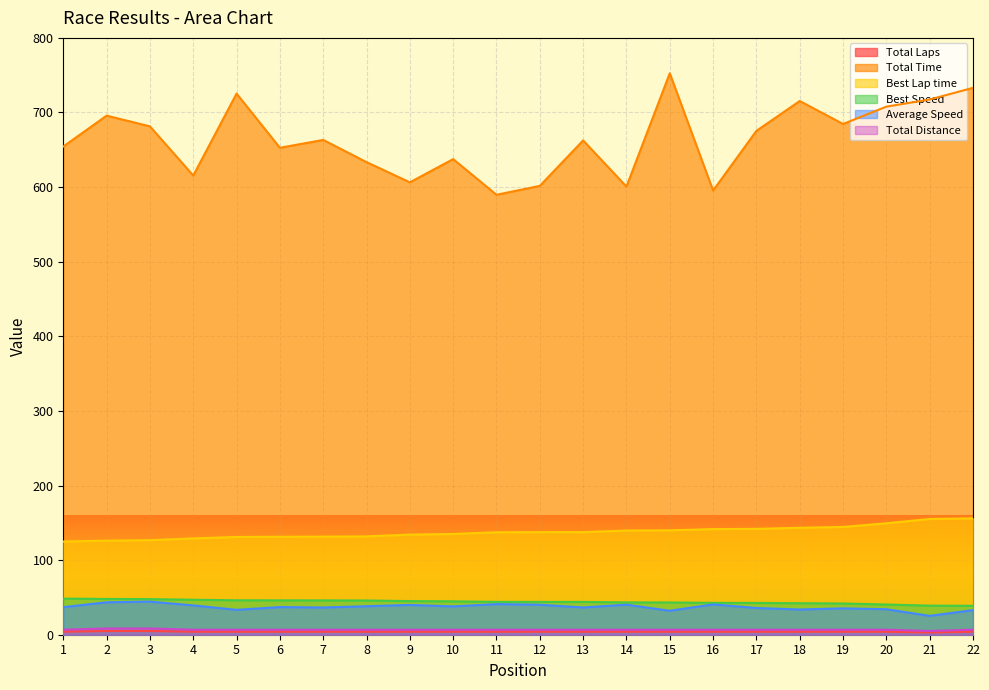

True or false: Total Distance and Total Time intersect in this chart.

False